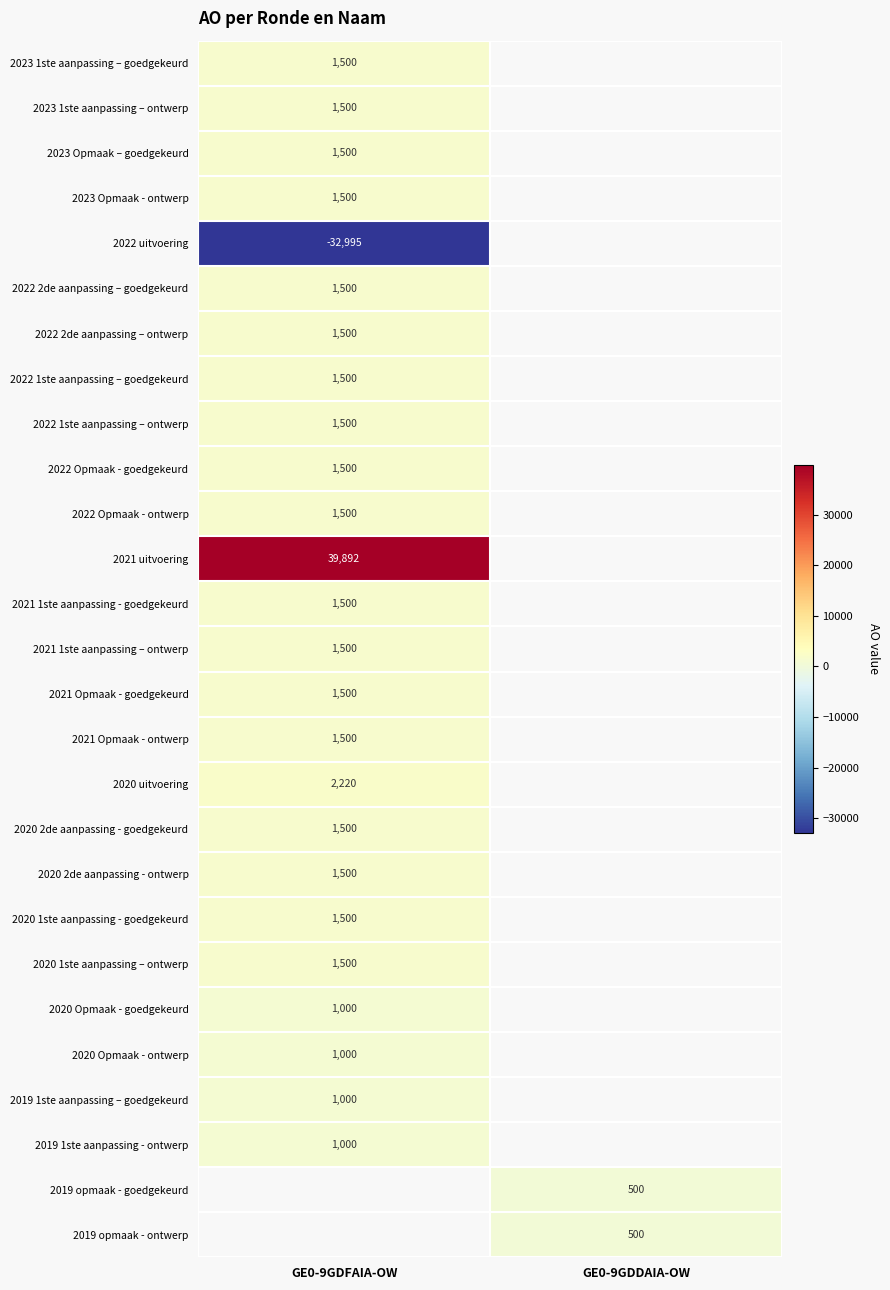

At how many categories does at least one series exceed -28128?

2